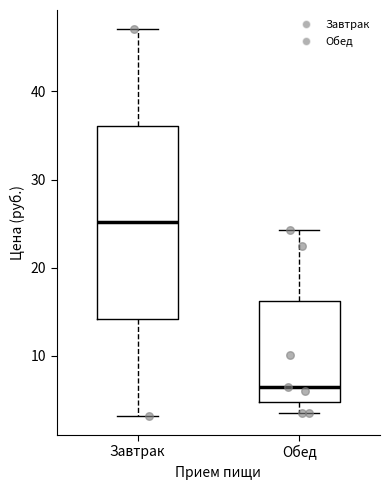

Reading left to right, read every box against the y-axis: the position of its median line, the range the box covers, and the ends of its whiskers. The values are not printed on the chart, so give them approximately, as read against the axis.

Завтрак: median 25, box 14 to 36, whiskers 3 to 47
Обед: median 6, box 5 to 16, whiskers 4 to 24